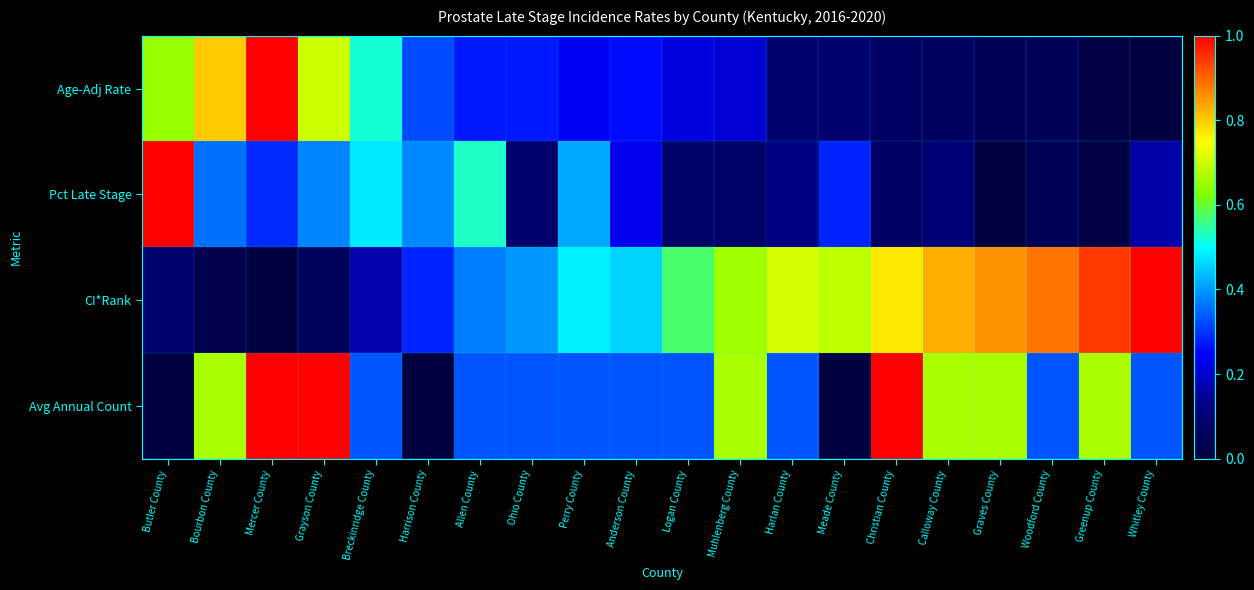

Which label corresponds to the largest value in the chart?

Mercer County